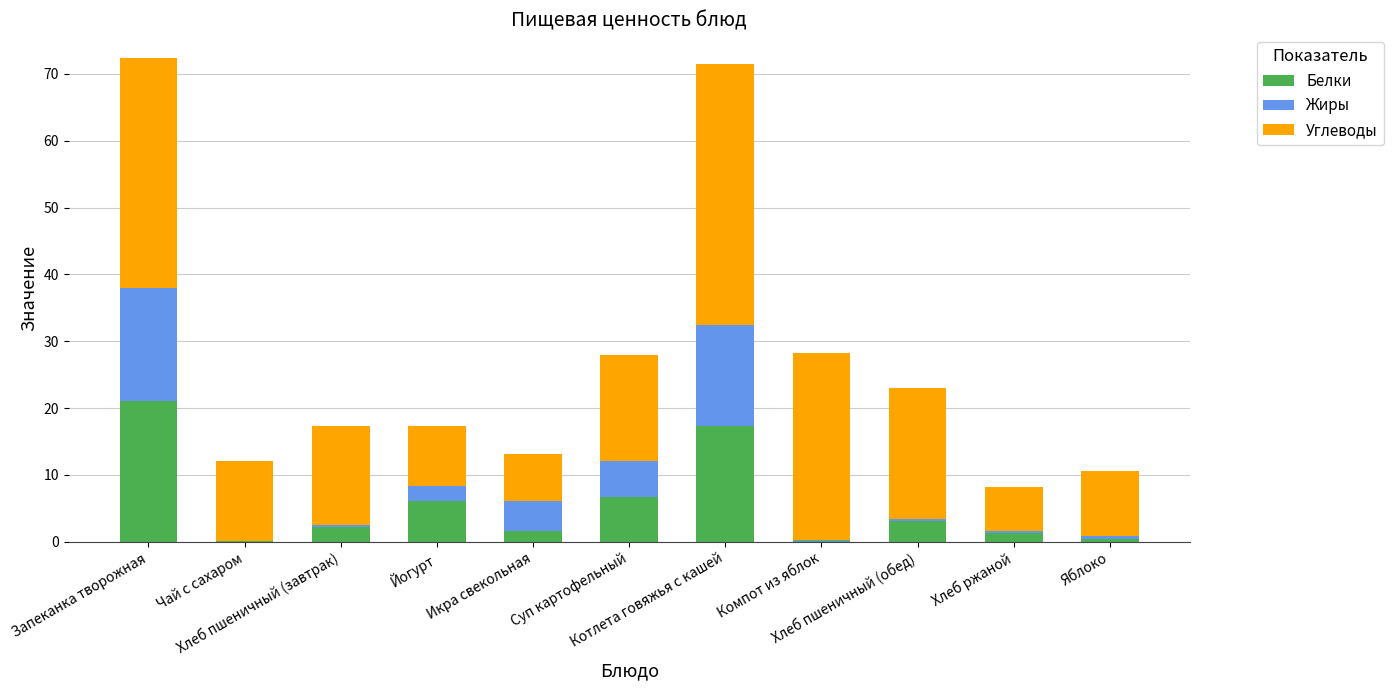

Are the bars grouped side by side (vs. stacked)?

No